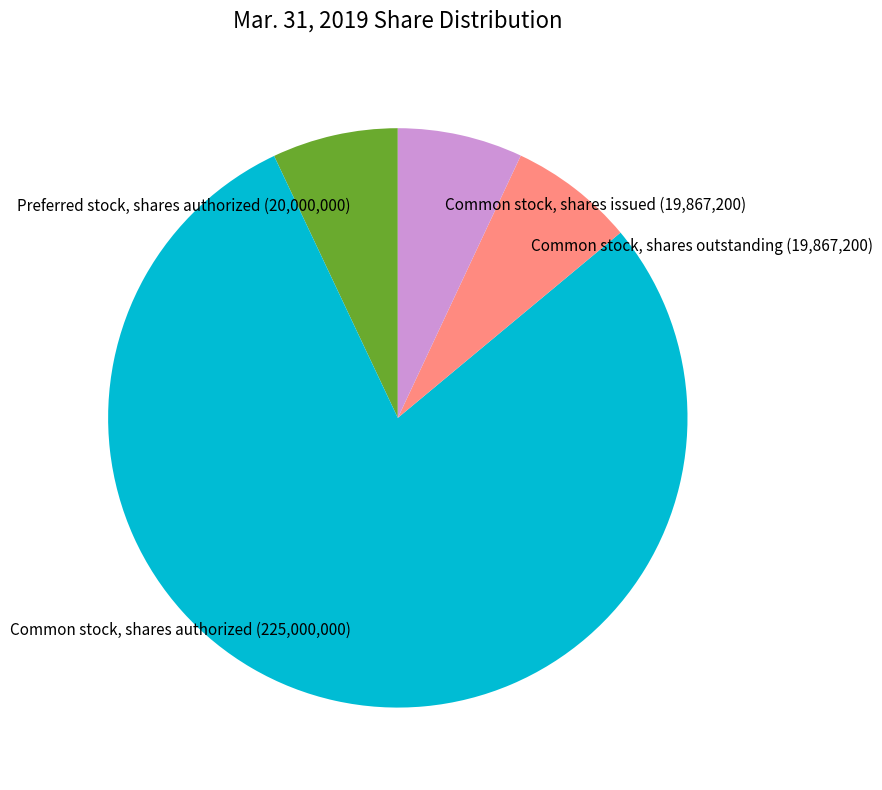

True or false: Preferred stock, shares authorized accounts for 7% of the total.

True